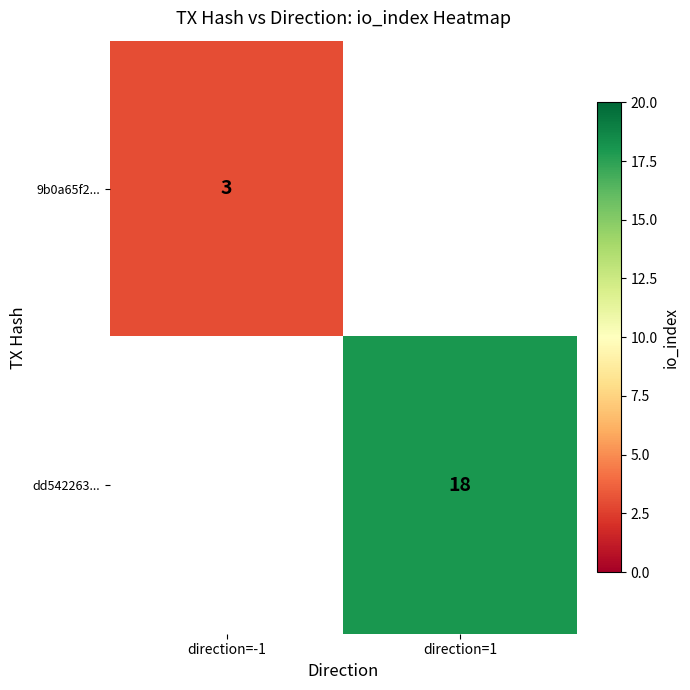

Is it true that 9b0a65f2... equals 2 at direction=-1?

False